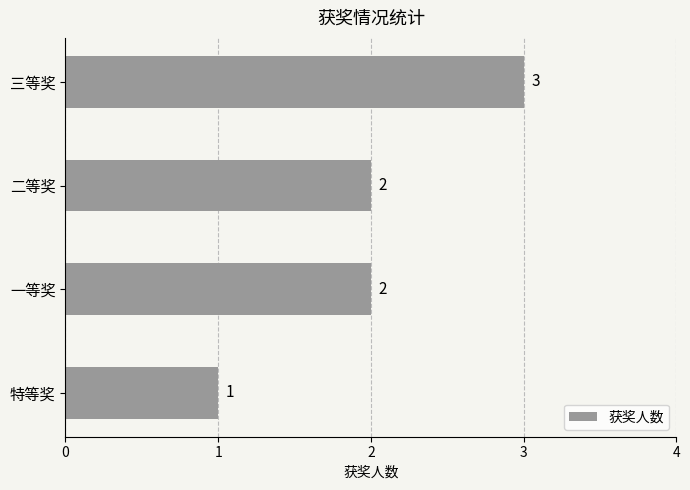

How many values are between 2 and 3?

3